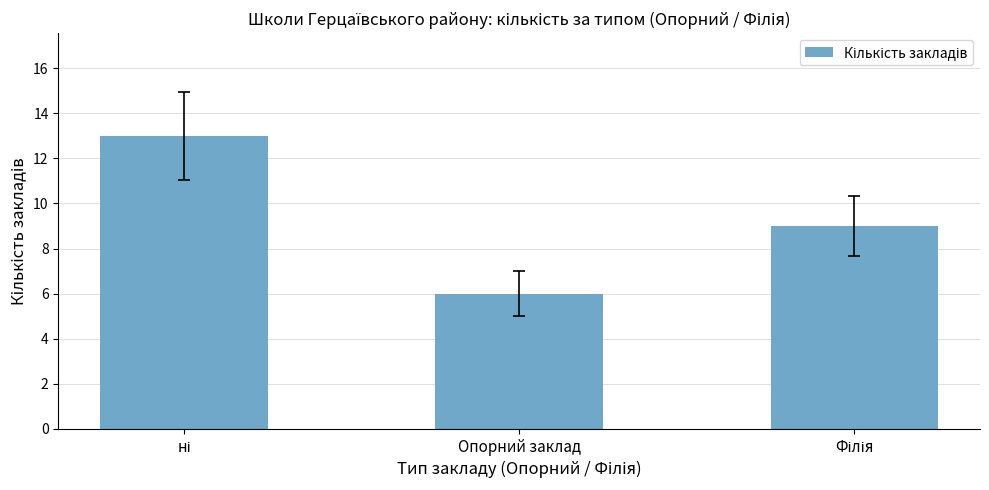

How many data points are less than 9?

1